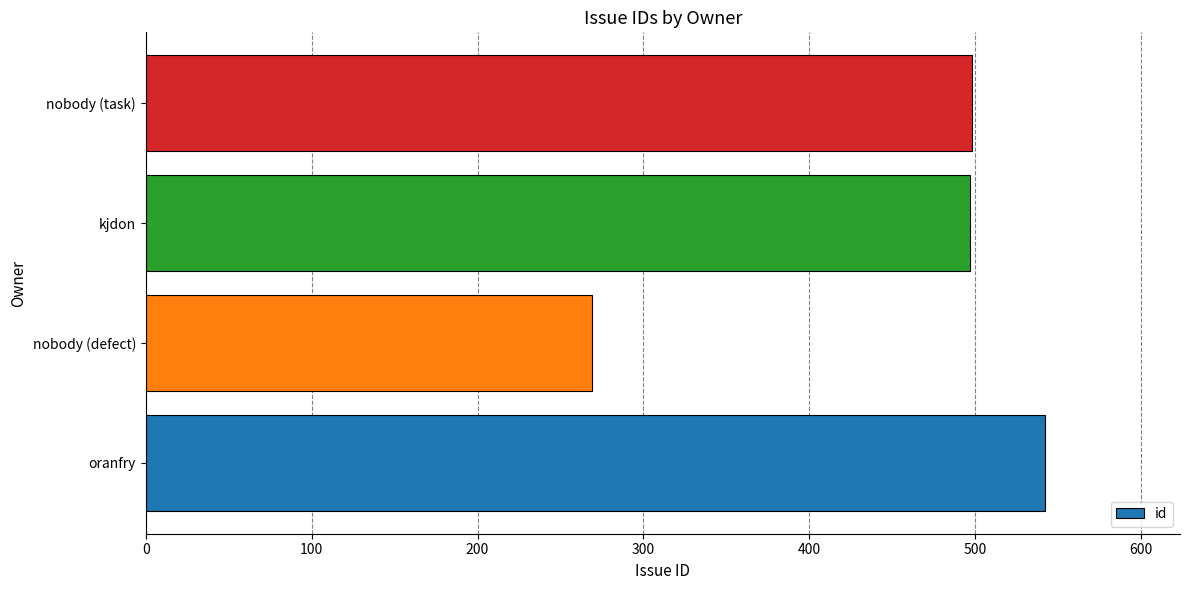

What is the approximate value at kjdon?

497